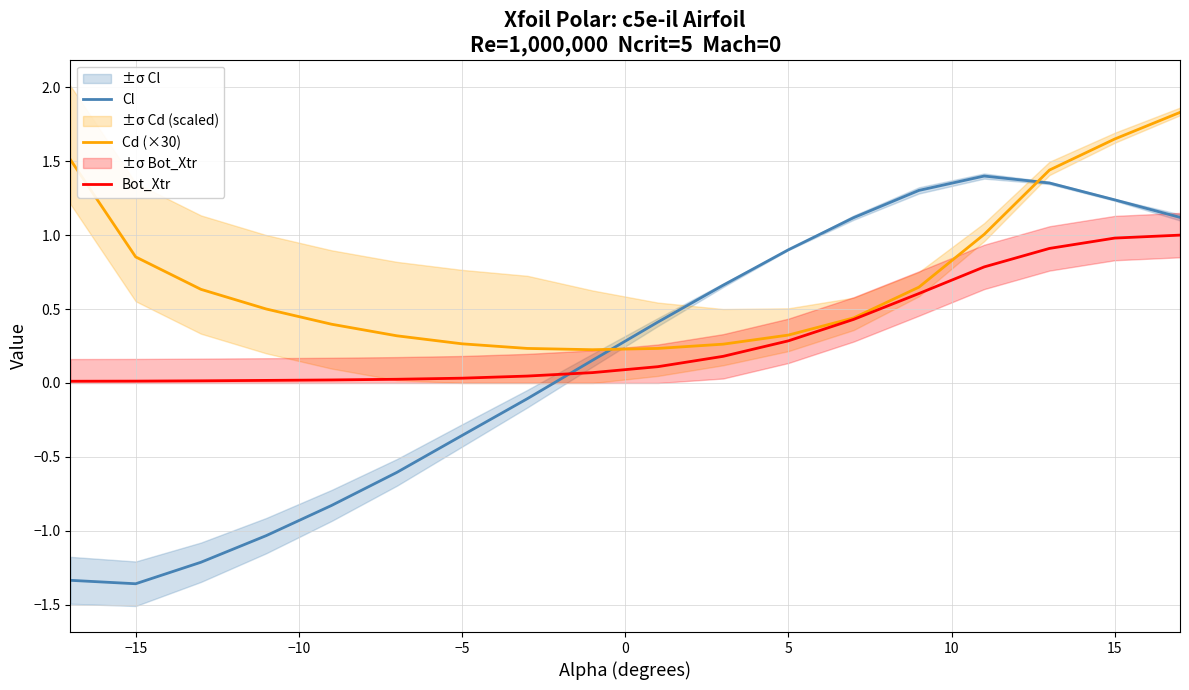

What is the sum of the Bot_Xtr values at 15 and −5?

1.0